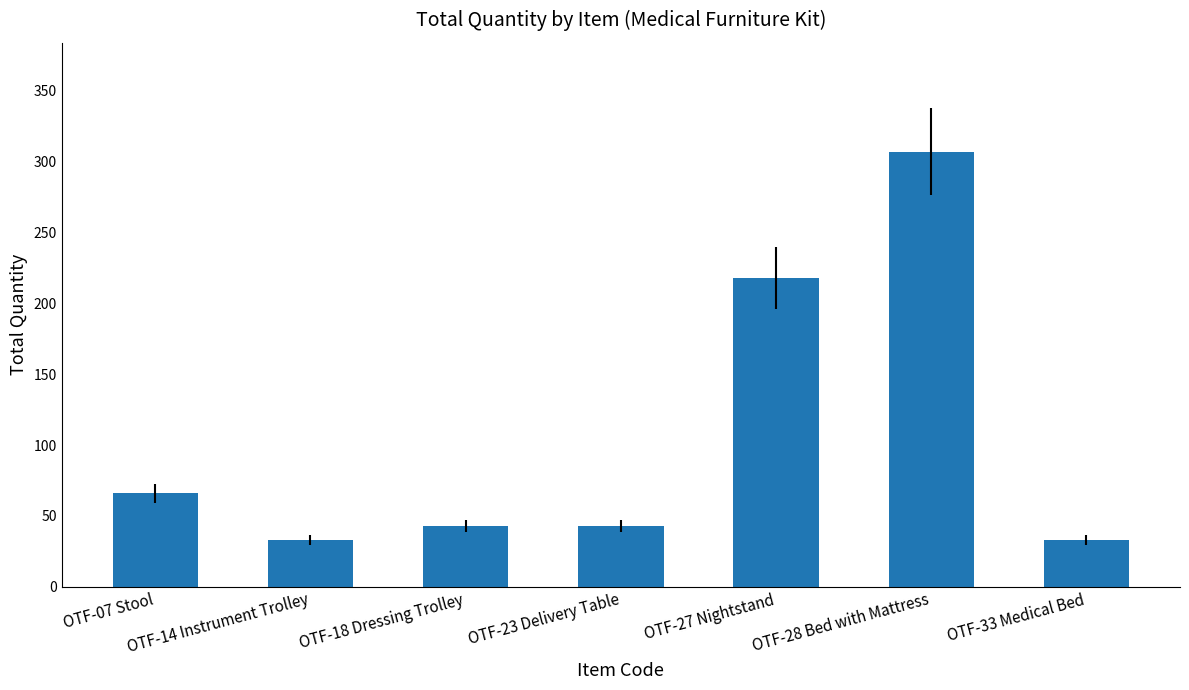

What is the label of the 3rd bar from the left?

OTF-18 Dressing Trolley